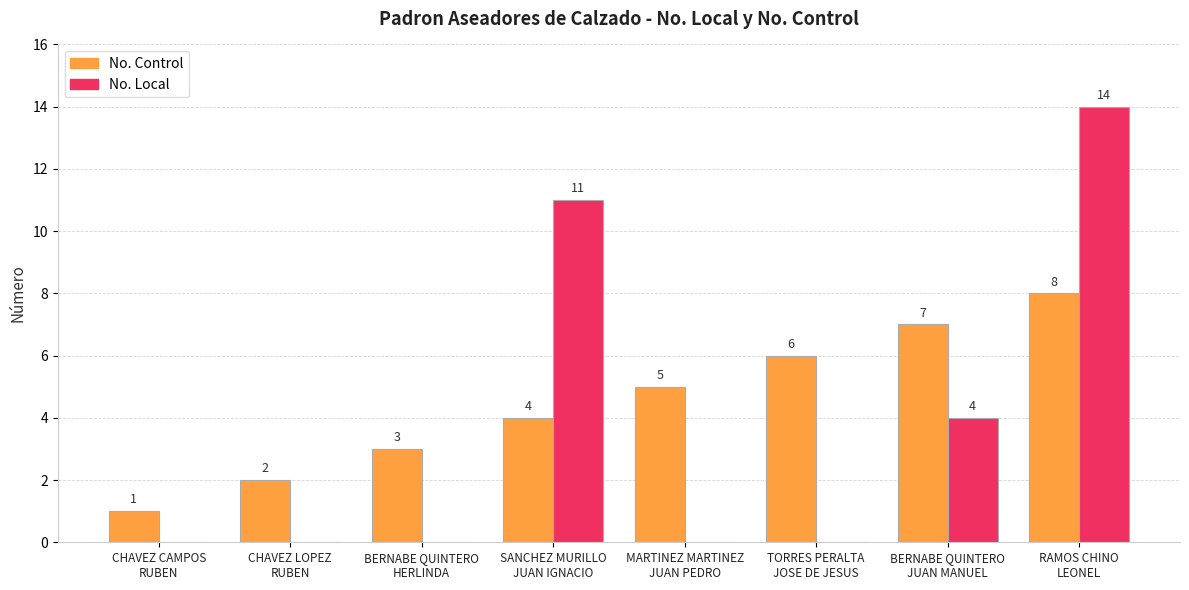

Reading left to right, what are all the values shown in this chart?

No. Control: 1	2	3	4	5	6	7	8
No. Local: 0	0	0	11	0	0	4	14